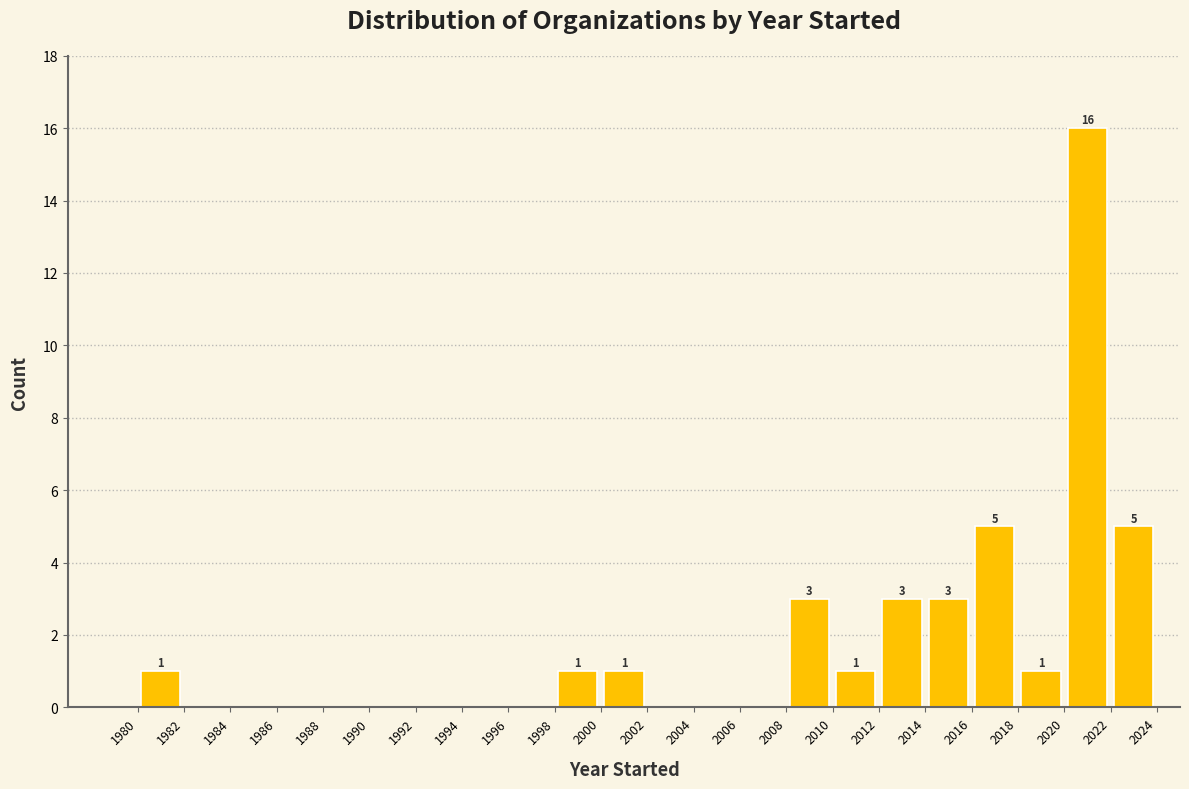

Over which range of the x-axis is the bar tallest?

2020 to 2022